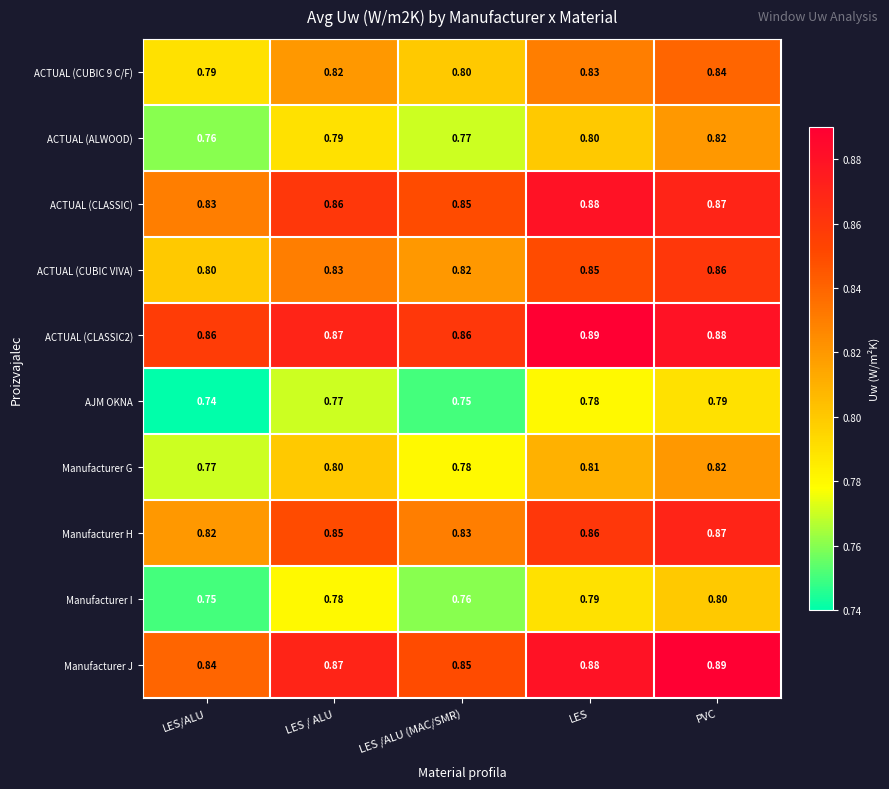

At which label is ACTUAL (ALWOOD) closest to 0?

LES/ALU